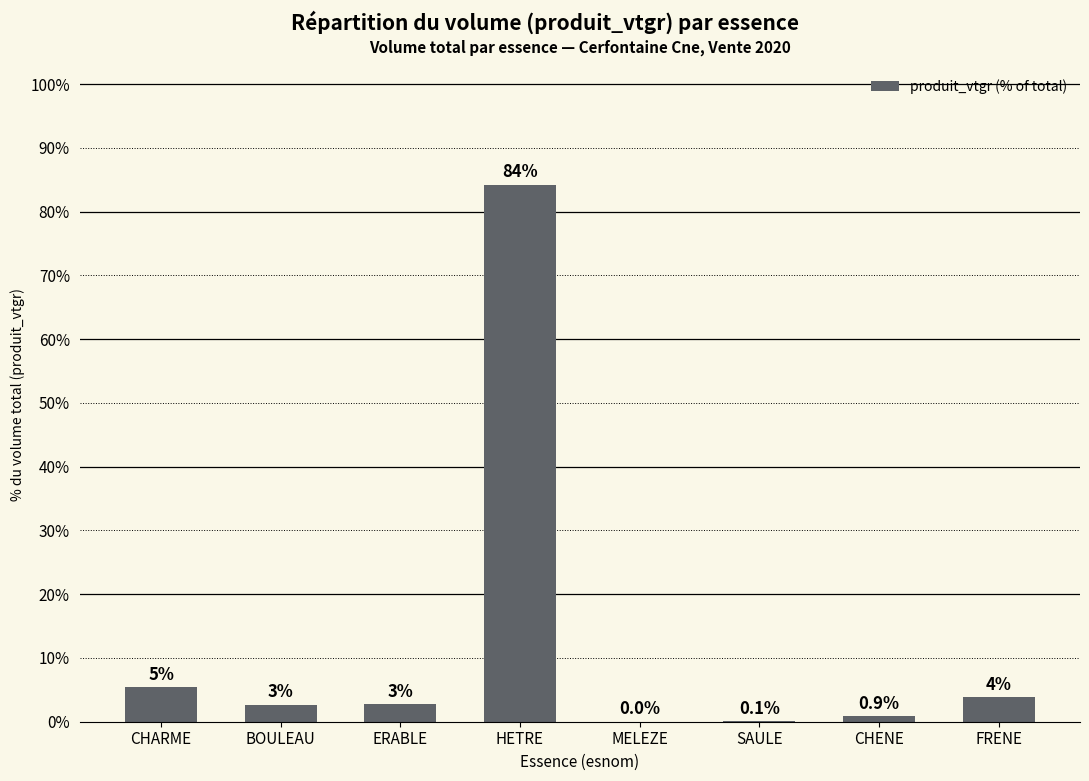

The chart shows a value of 0.1 at SAULE. True or false?

True